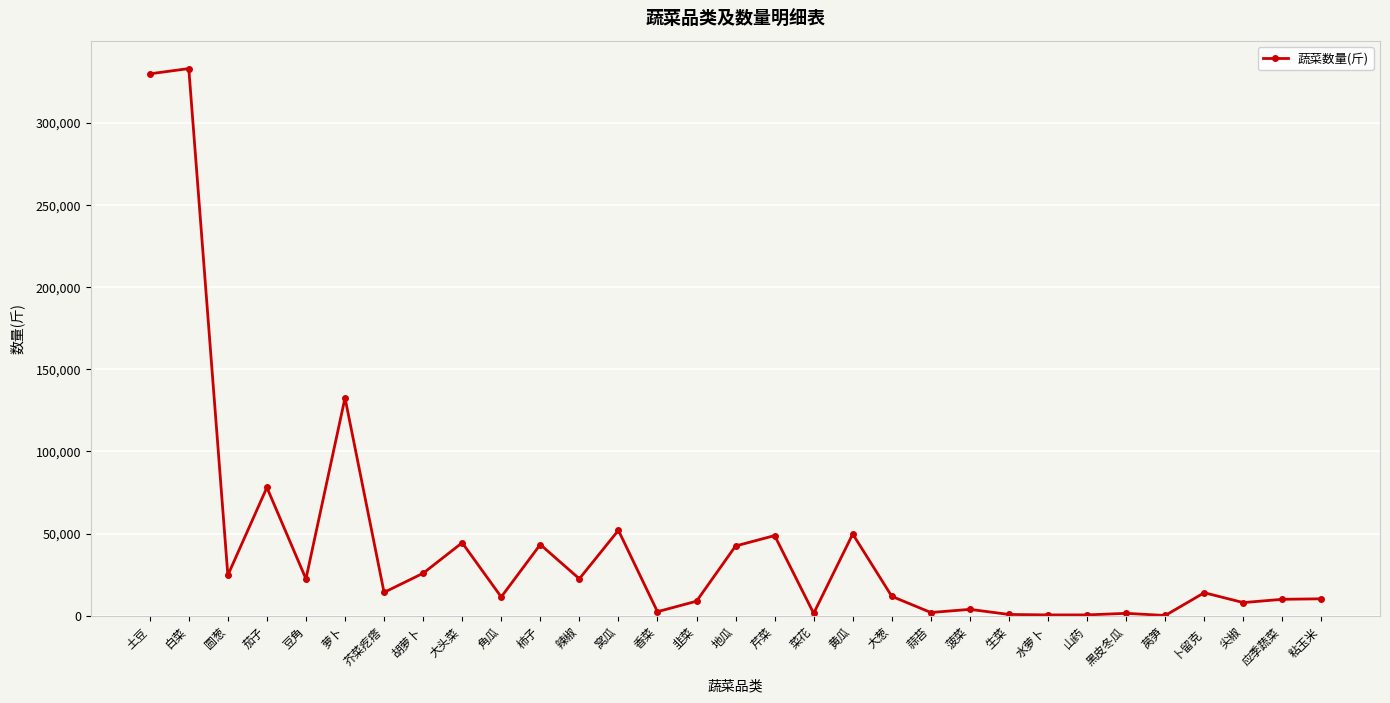

What is the label of the 20th point from the left?

大葱